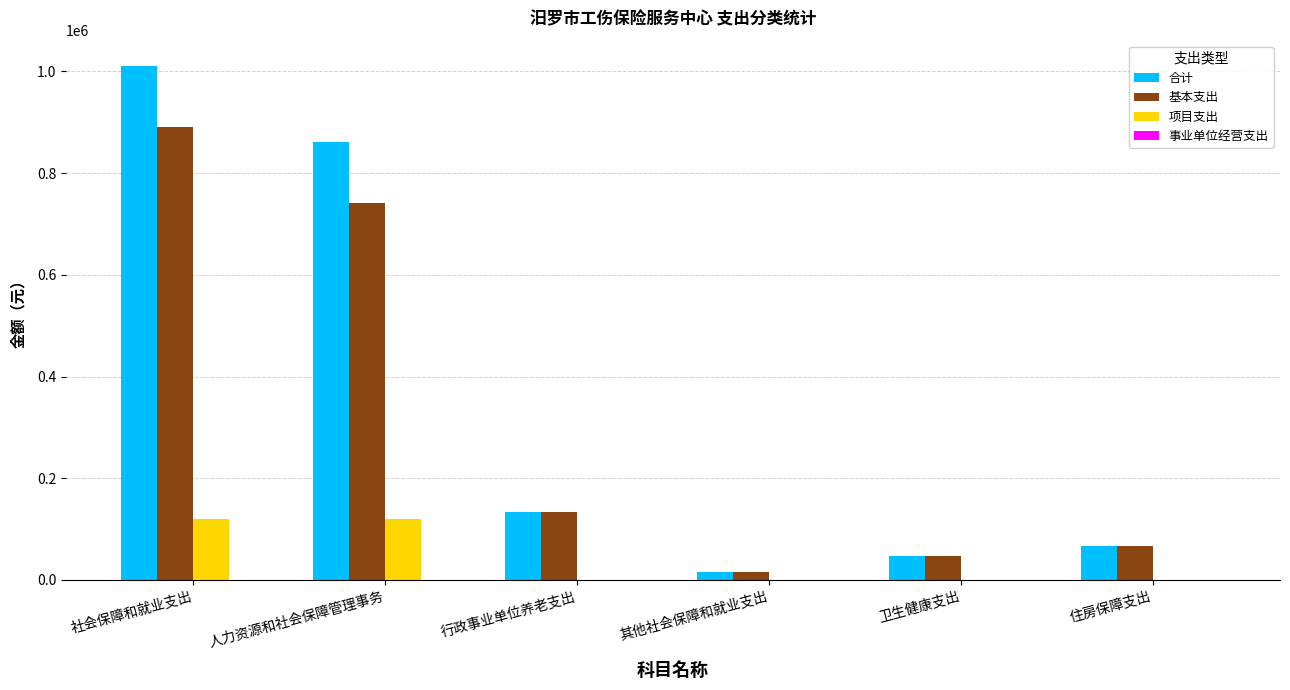

Is the value of 项目支出 at 社会保障和就业支出 greater than the value of 合计 at 人力资源和社会保障管理事务?

No